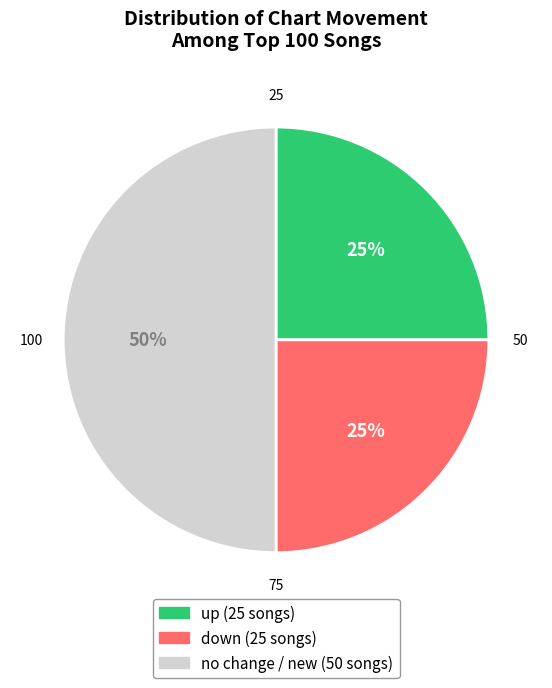

To the nearest percent, what is the difference between the largest and smallest slice percentages?

25%